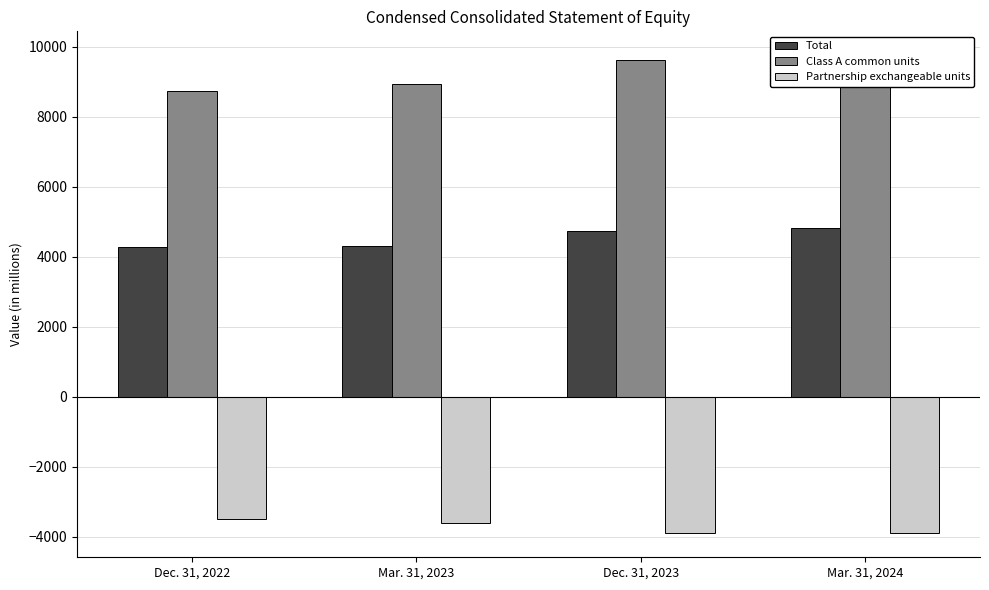

Reading left to right, what are all the values shown in this chart?

Total: Dec. 31, 2022=4268	Mar. 31, 2023=4311	Dec. 31, 2023=4730	Mar. 31, 2024=4835
Class A common units: Dec. 31, 2022=8735	Mar. 31, 2023=8951	Dec. 31, 2023=9620	Mar. 31, 2024=9764
Partnership exchangeable units: Dec. 31, 2022=-3496	Mar. 31, 2023=-3622	Dec. 31, 2023=-3907	Mar. 31, 2024=-3887